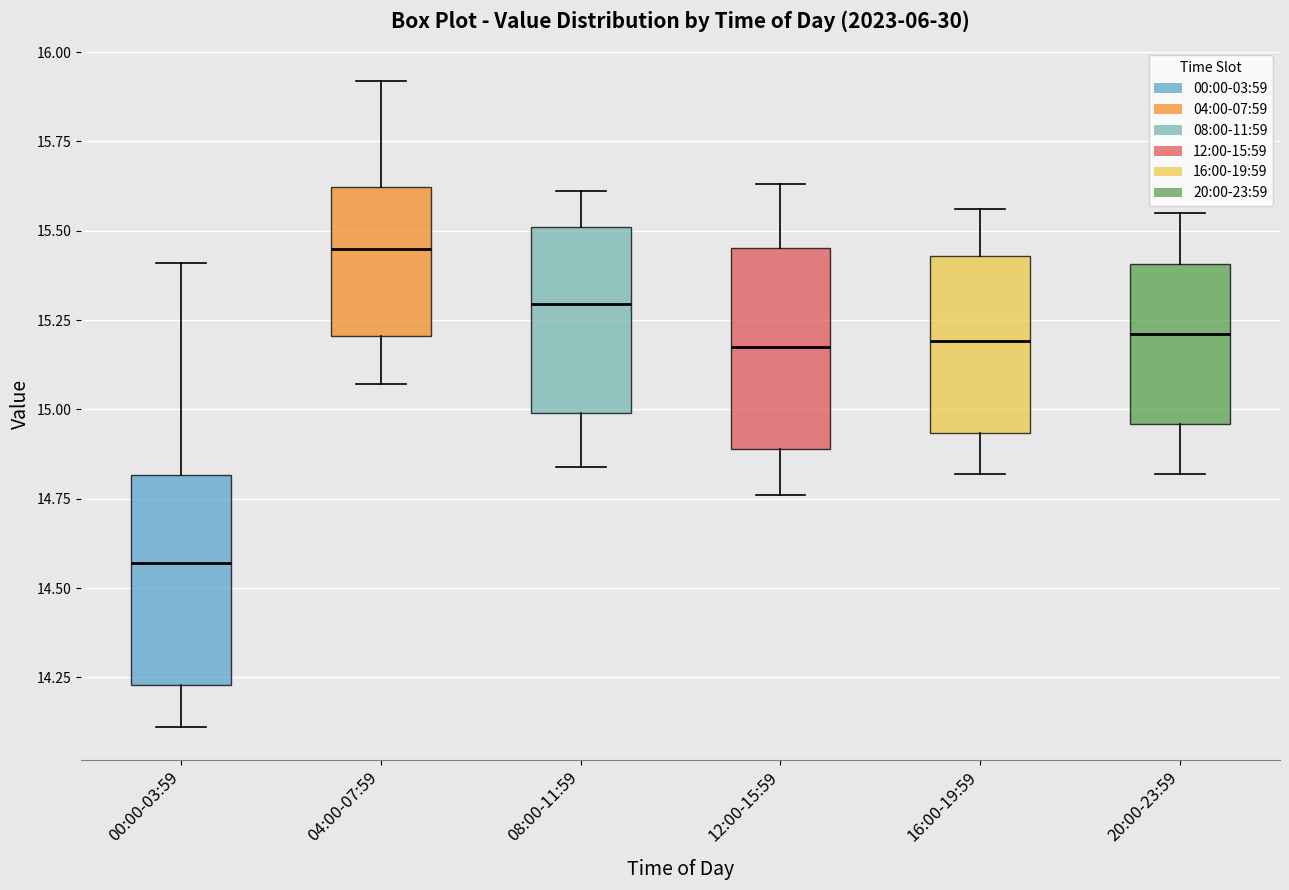

Reading left to right, transcribe this box plot: for each box, give where its median line is, the range the box spans, and where its two whiskers end, as read against the y-axis. The values are not printed on the chart, so give them approximately, as read against the axis.

00:00-03:59: median 14.55, box 14.25 to 14.80, whiskers 14.10 to 15.40
04:00-07:59: median 15.45, box 15.20 to 15.60, whiskers 15.05 to 15.90
08:00-11:59: median 15.30, box 15.00 to 15.50, whiskers 14.85 to 15.60
12:00-15:59: median 15.20, box 14.90 to 15.45, whiskers 14.75 to 15.65
16:00-19:59: median 15.20, box 14.95 to 15.45, whiskers 14.80 to 15.55
20:00-23:59: median 15.20, box 14.95 to 15.40, whiskers 14.80 to 15.55